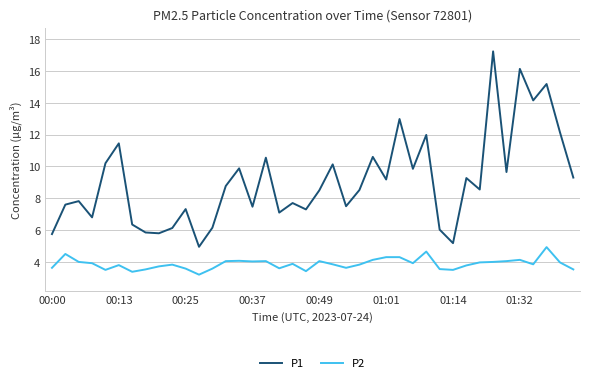

List the series in order of their overall mean, highest first.

P1, P2